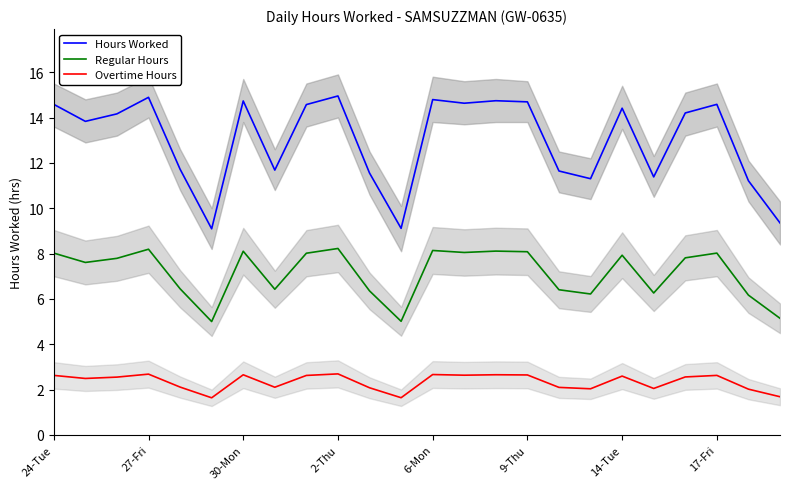

True or false: Hours Worked has more than 0 points higher than both neighbors.

True